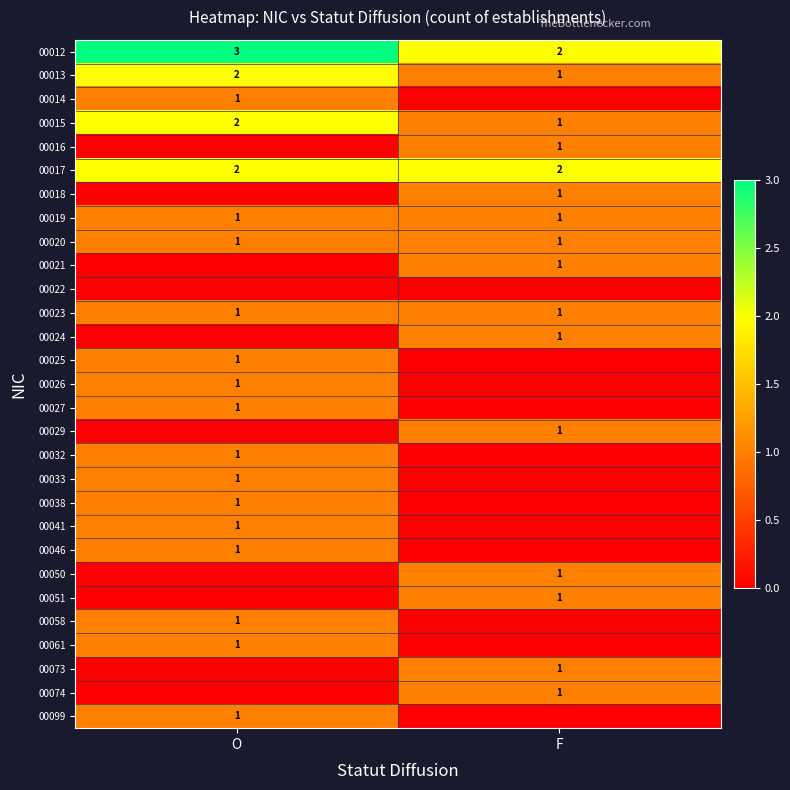

What is the sum of the 00013 values at O and F?

3